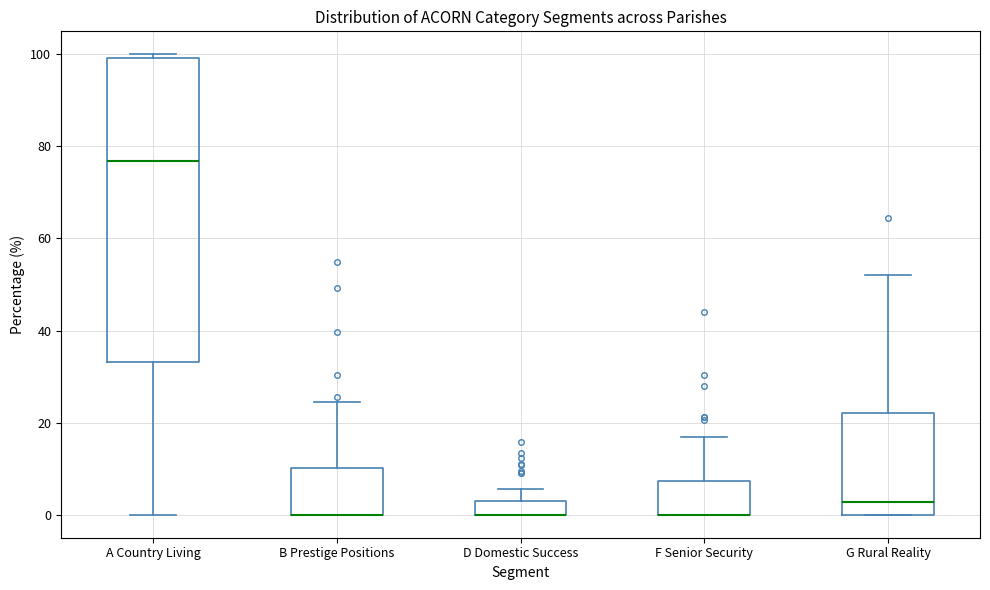

Where is the upper edge of the box for D Domestic Success on the y-axis? The values are not printed on the chart, so give them approximately, as read against the axis.

2